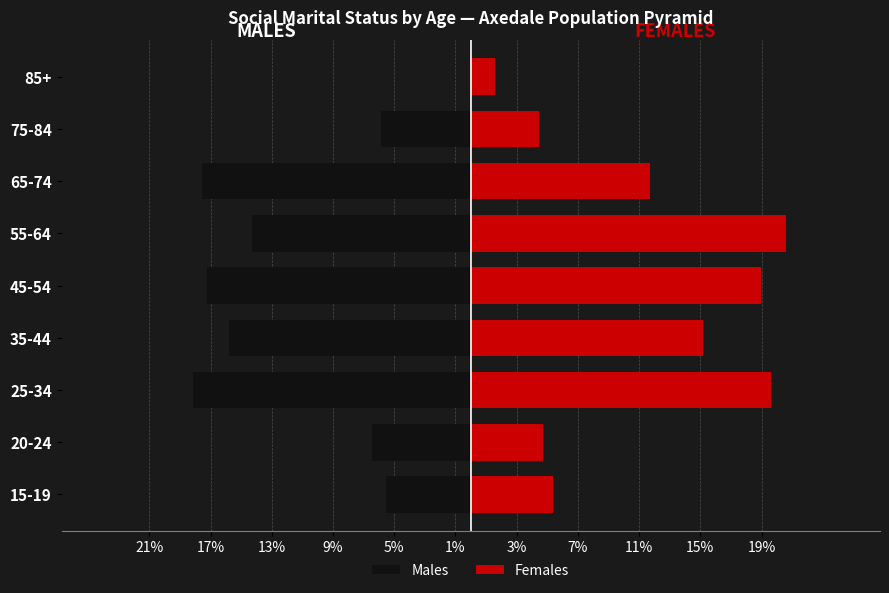

What is the sum of all Males values?

-100.9